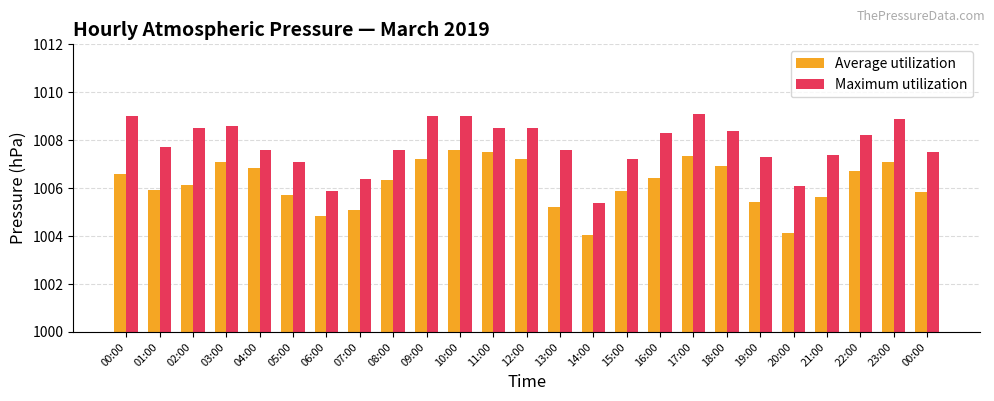

How many data points does each series have?

25